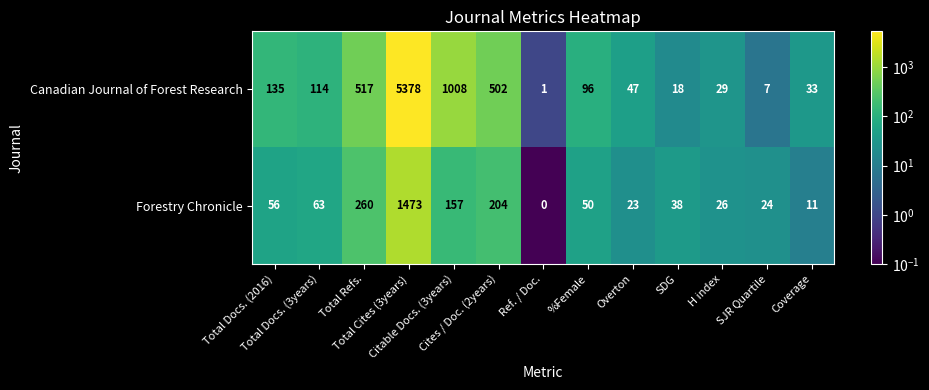

Which series has the widest spread of values?

Canadian Journal of Forest Research